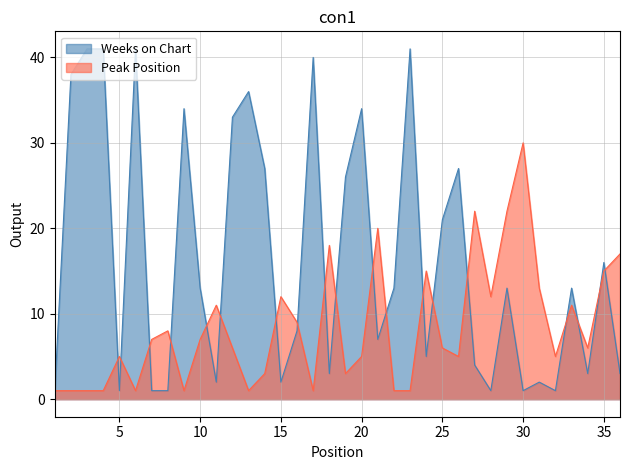

What is the difference between the Weeks on Chart values at 16 and 24?

3